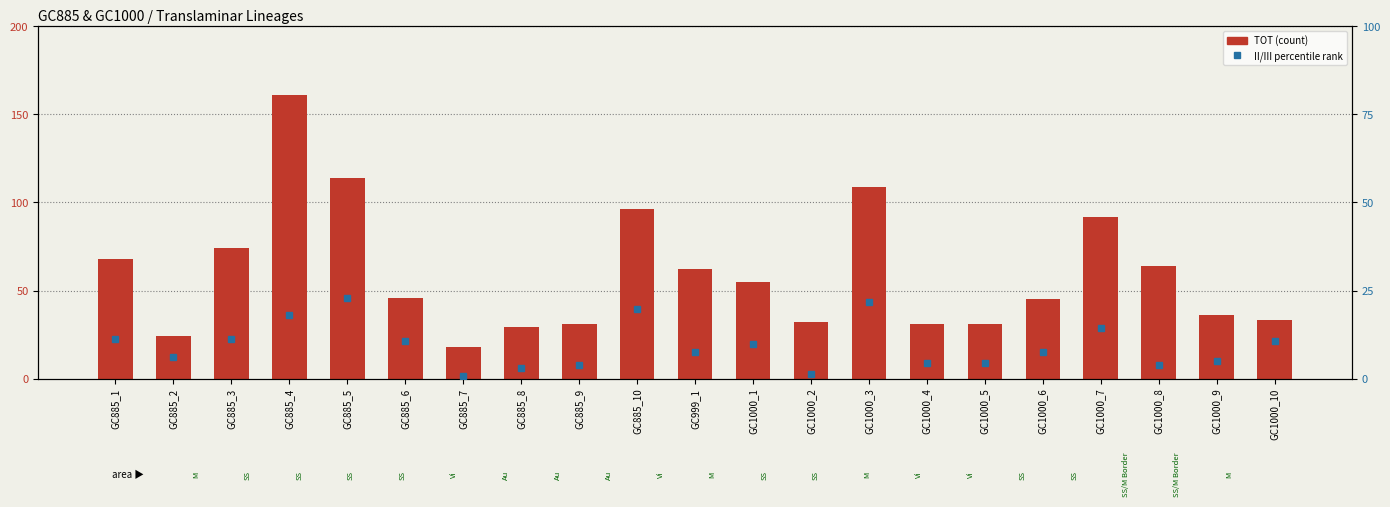

Reading right to left, list all the values displayed in this chart.

TOT (count): GC1000_10=33.0	GC1000_9=36.0	GC1000_8=64.0	GC1000_7=92.0	GC1000_6=45.0	GC1000_5=31.0	GC1000_4=31.0	GC1000_3=109.0	GC1000_2=32.0	GC1000_1=55.0	GC999_1=62.0	GC885_10=96.0	GC885_9=31.0	GC885_8=29.0	GC885_7=18.0	GC885_6=46.0	GC885_5=114.0	GC885_4=161.0	GC885_3=74.0	GC885_2=24.0	GC885_1=68.0
II/III percentile rank: GC1000_10=10.6	GC1000_9=5.0	GC1000_8=3.7	GC1000_7=14.3	GC1000_6=7.5	GC1000_5=4.3	GC1000_4=4.3	GC1000_3=21.7	GC1000_2=1.2	GC1000_1=9.9	GC999_1=7.5	GC885_10=19.9	GC885_9=3.7	GC885_8=3.1	GC885_7=0.6	GC885_6=10.6	GC885_5=23.0	GC885_4=18.0	GC885_3=11.2	GC885_2=6.2	GC885_1=11.2